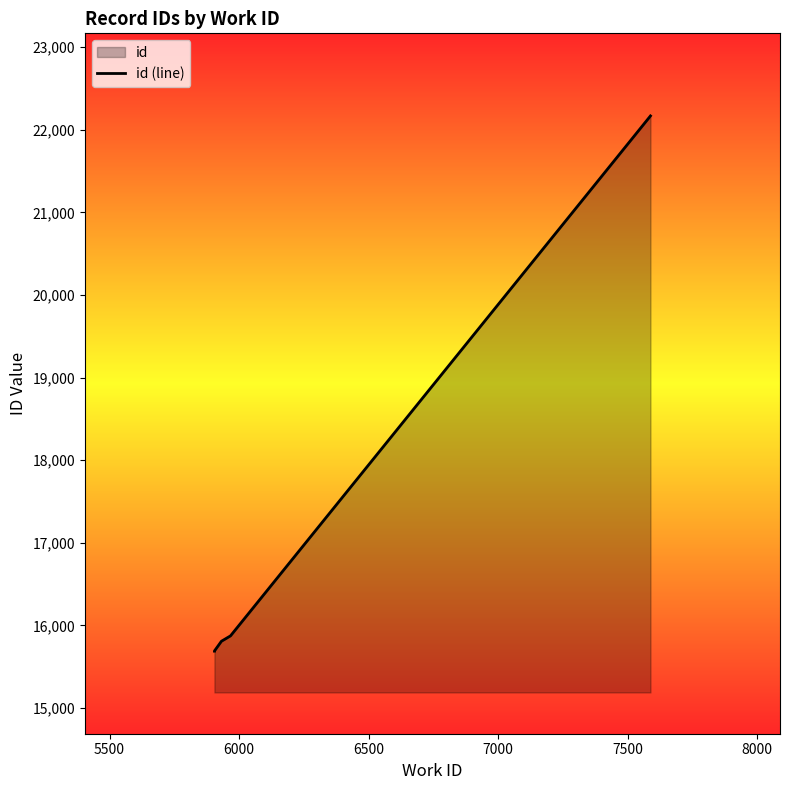

How many values are below 15808?

3